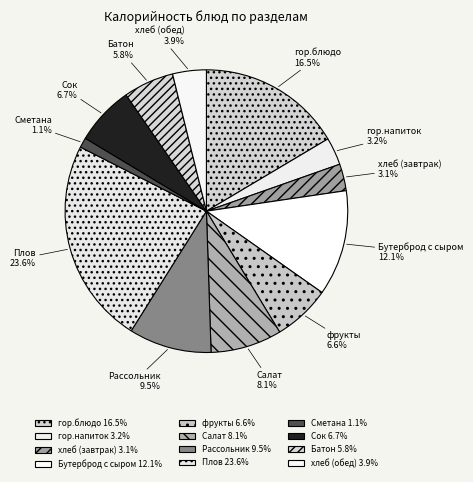

What portion of the pie excludes Бутерброд с сыром?

87.9%